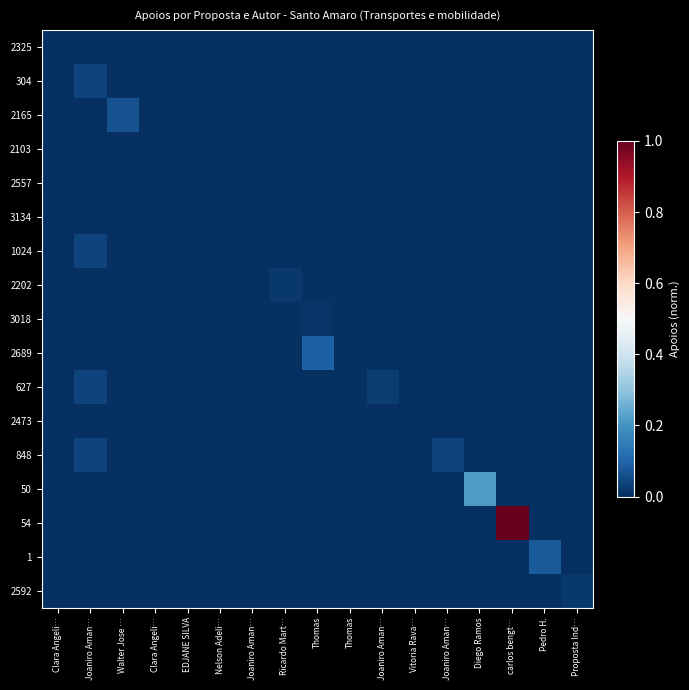

Reading right to left, what are all the values shown in this chart?

2325: Proposta Ind…=0.0	Pedro H.=0.0	carlos bengt…=0.0	Diego Ramos=0.0	Joaniro Aman…=0.0	Vitoria Rava…=0.0	Joaniro Aman…=0.0	Thomas=0.0	Thomas=0.0	Ricardo Mart…=0.0	Joaniro Aman…=0.0	Nelson Adeli…=0.0	EDJANE SILVA=0.0	Clara Angeli…=0.0	Walter Jose …=0.0	Joaniro Aman…=0.0	Clara Angeli…=0.0
304: Proposta Ind…=0.0	Pedro H.=0.0	carlos bengt…=0.0	Diego Ramos=0.0	Joaniro Aman…=0.0	Vitoria Rava…=0.0	Joaniro Aman…=0.0	Thomas=0.0	Thomas=0.0	Ricardo Mart…=0.0	Joaniro Aman…=0.0	Nelson Adeli…=0.0	EDJANE SILVA=0.0	Clara Angeli…=0.0	Walter Jose …=0.0	Joaniro Aman…=0.0	Clara Angeli…=0.0
2165: Proposta Ind…=0.0	Pedro H.=0.0	carlos bengt…=0.0	Diego Ramos=0.0	Joaniro Aman…=0.0	Vitoria Rava…=0.0	Joaniro Aman…=0.0	Thomas=0.0	Thomas=0.0	Ricardo Mart…=0.0	Joaniro Aman…=0.0	Nelson Adeli…=0.0	EDJANE SILVA=0.0	Clara Angeli…=0.0	Walter Jose …=0.1	Joaniro Aman…=0.0	Clara Angeli…=0.0
2103: Proposta Ind…=0.0	Pedro H.=0.0	carlos bengt…=0.0	Diego Ramos=0.0	Joaniro Aman…=0.0	Vitoria Rava…=0.0	Joaniro Aman…=0.0	Thomas=0.0	Thomas=0.0	Ricardo Mart…=0.0	Joaniro Aman…=0.0	Nelson Adeli…=0.0	EDJANE SILVA=0.0	Clara Angeli…=0.0	Walter Jose …=0.0	Joaniro Aman…=0.0	Clara Angeli…=0.0
2557: Proposta Ind…=0.0	Pedro H.=0.0	carlos bengt…=0.0	Diego Ramos=0.0	Joaniro Aman…=0.0	Vitoria Rava…=0.0	Joaniro Aman…=0.0	Thomas=0.0	Thomas=0.0	Ricardo Mart…=0.0	Joaniro Aman…=0.0	Nelson Adeli…=0.0	EDJANE SILVA=0.0	Clara Angeli…=0.0	Walter Jose …=0.0	Joaniro Aman…=0.0	Clara Angeli…=0.0
3134: Proposta Ind…=0.0	Pedro H.=0.0	carlos bengt…=0.0	Diego Ramos=0.0	Joaniro Aman…=0.0	Vitoria Rava…=0.0	Joaniro Aman…=0.0	Thomas=0.0	Thomas=0.0	Ricardo Mart…=0.0	Joaniro Aman…=0.0	Nelson Adeli…=0.0	EDJANE SILVA=0.0	Clara Angeli…=0.0	Walter Jose …=0.0	Joaniro Aman…=0.0	Clara Angeli…=0.0
1024: Proposta Ind…=0.0	Pedro H.=0.0	carlos bengt…=0.0	Diego Ramos=0.0	Joaniro Aman…=0.0	Vitoria Rava…=0.0	Joaniro Aman…=0.0	Thomas=0.0	Thomas=0.0	Ricardo Mart…=0.0	Joaniro Aman…=0.0	Nelson Adeli…=0.0	EDJANE SILVA=0.0	Clara Angeli…=0.0	Walter Jose …=0.0	Joaniro Aman…=0.0	Clara Angeli…=0.0
2202: Proposta Ind…=0.0	Pedro H.=0.0	carlos bengt…=0.0	Diego Ramos=0.0	Joaniro Aman…=0.0	Vitoria Rava…=0.0	Joaniro Aman…=0.0	Thomas=0.0	Thomas=0.0	Ricardo Mart…=0.0	Joaniro Aman…=0.0	Nelson Adeli…=0.0	EDJANE SILVA=0.0	Clara Angeli…=0.0	Walter Jose …=0.0	Joaniro Aman…=0.0	Clara Angeli…=0.0
3018: Proposta Ind…=0.0	Pedro H.=0.0	carlos bengt…=0.0	Diego Ramos=0.0	Joaniro Aman…=0.0	Vitoria Rava…=0.0	Joaniro Aman…=0.0	Thomas=0.0	Thomas=0.0	Ricardo Mart…=0.0	Joaniro Aman…=0.0	Nelson Adeli…=0.0	EDJANE SILVA=0.0	Clara Angeli…=0.0	Walter Jose …=0.0	Joaniro Aman…=0.0	Clara Angeli…=0.0
2689: Proposta Ind…=0.0	Pedro H.=0.0	carlos bengt…=0.0	Diego Ramos=0.0	Joaniro Aman…=0.0	Vitoria Rava…=0.0	Joaniro Aman…=0.0	Thomas=0.0	Thomas=0.1	Ricardo Mart…=0.0	Joaniro Aman…=0.0	Nelson Adeli…=0.0	EDJANE SILVA=0.0	Clara Angeli…=0.0	Walter Jose …=0.0	Joaniro Aman…=0.0	Clara Angeli…=0.0
627: Proposta Ind…=0.0	Pedro H.=0.0	carlos bengt…=0.0	Diego Ramos=0.0	Joaniro Aman…=0.0	Vitoria Rava…=0.0	Joaniro Aman…=0.0	Thomas=0.0	Thomas=0.0	Ricardo Mart…=0.0	Joaniro Aman…=0.0	Nelson Adeli…=0.0	EDJANE SILVA=0.0	Clara Angeli…=0.0	Walter Jose …=0.0	Joaniro Aman…=0.0	Clara Angeli…=0.0
2473: Proposta Ind…=0.0	Pedro H.=0.0	carlos bengt…=0.0	Diego Ramos=0.0	Joaniro Aman…=0.0	Vitoria Rava…=0.0	Joaniro Aman…=0.0	Thomas=0.0	Thomas=0.0	Ricardo Mart…=0.0	Joaniro Aman…=0.0	Nelson Adeli…=0.0	EDJANE SILVA=0.0	Clara Angeli…=0.0	Walter Jose …=0.0	Joaniro Aman…=0.0	Clara Angeli…=0.0
848: Proposta Ind…=0.0	Pedro H.=0.0	carlos bengt…=0.0	Diego Ramos=0.0	Joaniro Aman…=0.0	Vitoria Rava…=0.0	Joaniro Aman…=0.0	Thomas=0.0	Thomas=0.0	Ricardo Mart…=0.0	Joaniro Aman…=0.0	Nelson Adeli…=0.0	EDJANE SILVA=0.0	Clara Angeli…=0.0	Walter Jose …=0.0	Joaniro Aman…=0.0	Clara Angeli…=0.0
50: Proposta Ind…=0.0	Pedro H.=0.0	carlos bengt…=0.0	Diego Ramos=0.2	Joaniro Aman…=0.0	Vitoria Rava…=0.0	Joaniro Aman…=0.0	Thomas=0.0	Thomas=0.0	Ricardo Mart…=0.0	Joaniro Aman…=0.0	Nelson Adeli…=0.0	EDJANE SILVA=0.0	Clara Angeli…=0.0	Walter Jose …=0.0	Joaniro Aman…=0.0	Clara Angeli…=0.0
54: Proposta Ind…=0.0	Pedro H.=0.0	carlos bengt…=1.0	Diego Ramos=0.0	Joaniro Aman…=0.0	Vitoria Rava…=0.0	Joaniro Aman…=0.0	Thomas=0.0	Thomas=0.0	Ricardo Mart…=0.0	Joaniro Aman…=0.0	Nelson Adeli…=0.0	EDJANE SILVA=0.0	Clara Angeli…=0.0	Walter Jose …=0.0	Joaniro Aman…=0.0	Clara Angeli…=0.0
1: Proposta Ind…=0.0	Pedro H.=0.1	carlos bengt…=0.0	Diego Ramos=0.0	Joaniro Aman…=0.0	Vitoria Rava…=0.0	Joaniro Aman…=0.0	Thomas=0.0	Thomas=0.0	Ricardo Mart…=0.0	Joaniro Aman…=0.0	Nelson Adeli…=0.0	EDJANE SILVA=0.0	Clara Angeli…=0.0	Walter Jose …=0.0	Joaniro Aman…=0.0	Clara Angeli…=0.0
2592: Proposta Ind…=0.0	Pedro H.=0.0	carlos bengt…=0.0	Diego Ramos=0.0	Joaniro Aman…=0.0	Vitoria Rava…=0.0	Joaniro Aman…=0.0	Thomas=0.0	Thomas=0.0	Ricardo Mart…=0.0	Joaniro Aman…=0.0	Nelson Adeli…=0.0	EDJANE SILVA=0.0	Clara Angeli…=0.0	Walter Jose …=0.0	Joaniro Aman…=0.0	Clara Angeli…=0.0